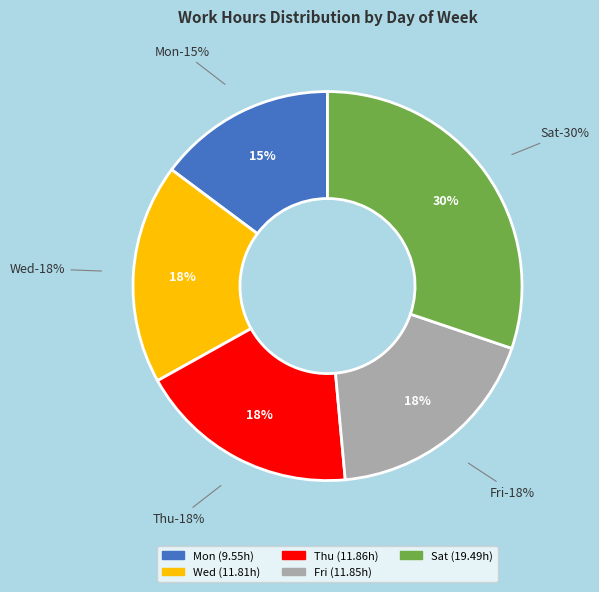

True or false: Thu accounts for 29% of the total.

False